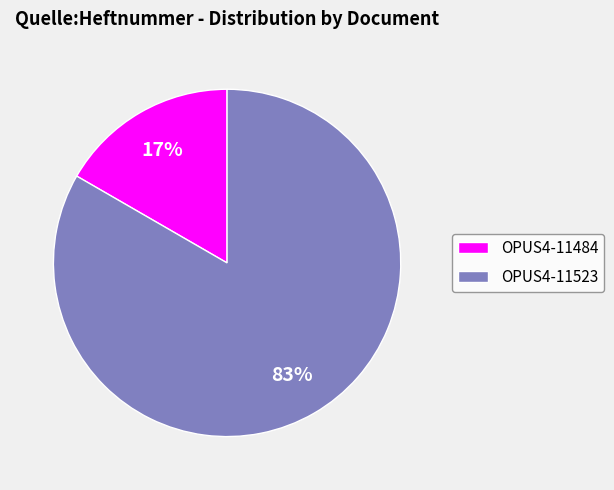

Between OPUS4-11523 and OPUS4-11484, which is larger?

OPUS4-11523